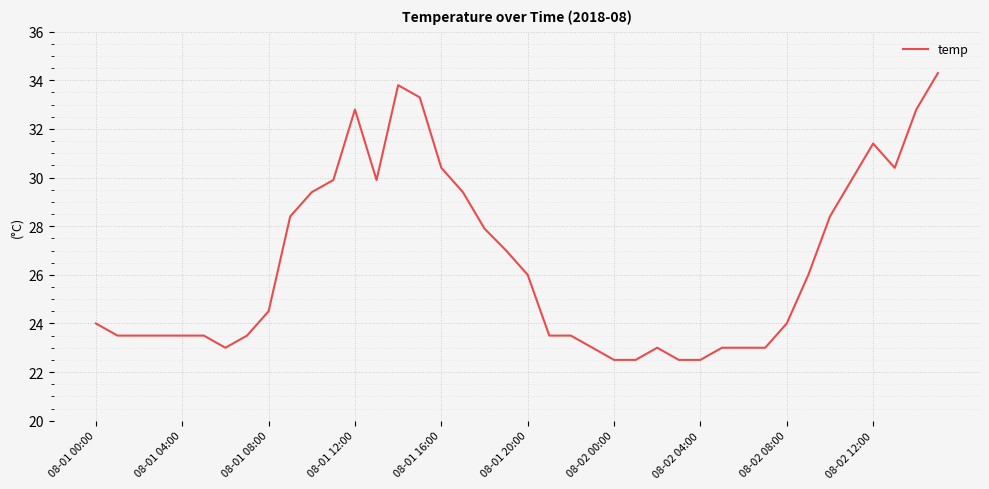

What is the smallest value displayed?

22.5